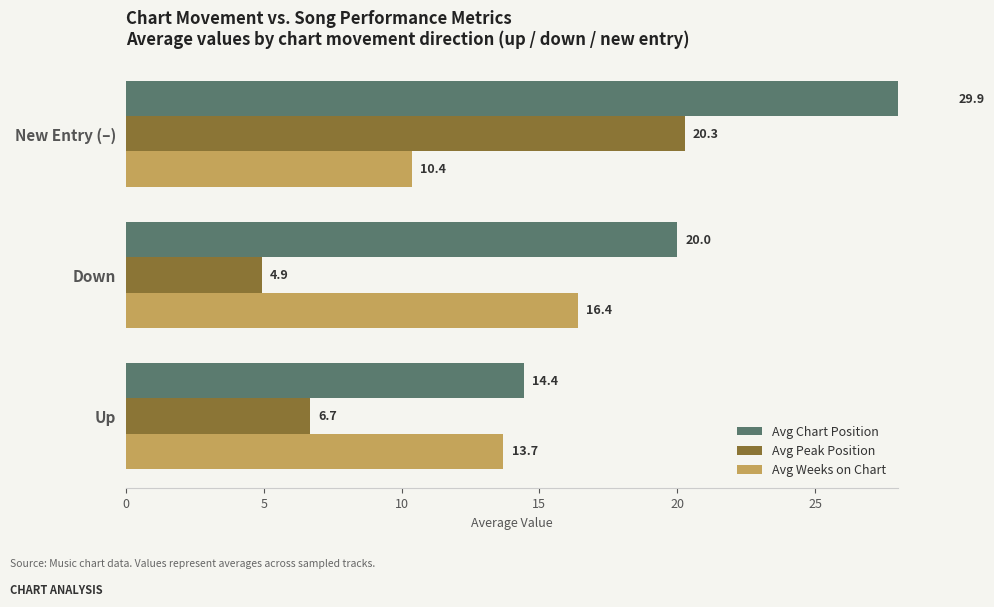

Between Up and New Entry (–), which series saw the biggest shift?

Avg Chart Position